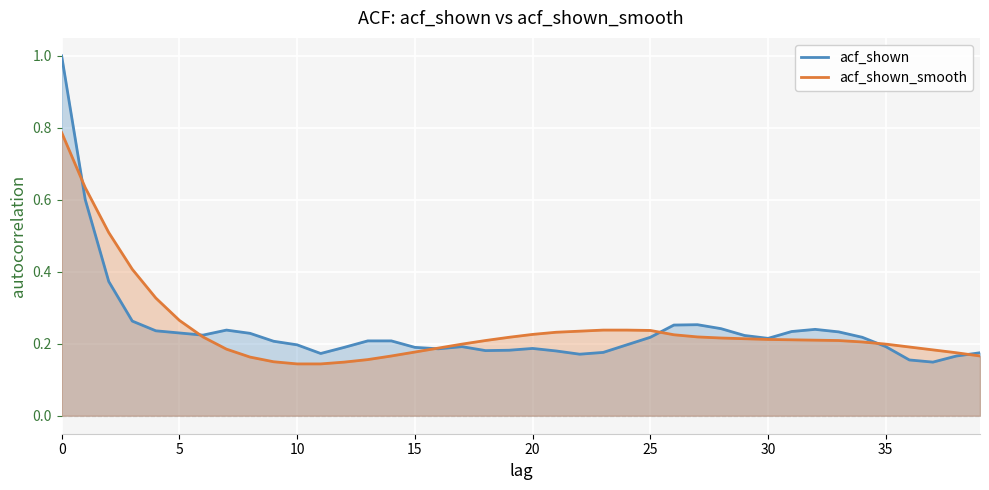

Which series has the widest spread of values?

acf_shown